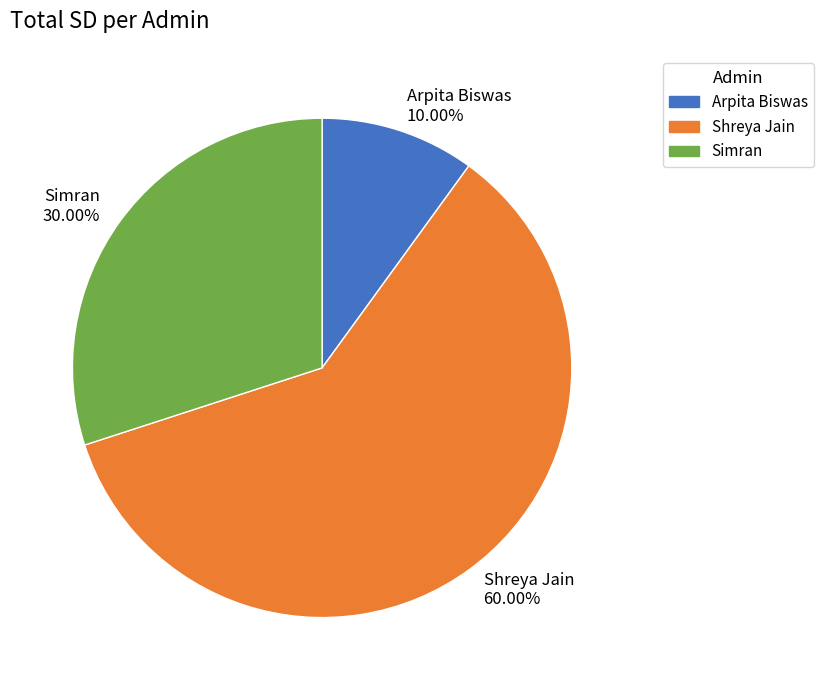

Do Simran and Arpita Biswas together represent more than half of the pie?

No